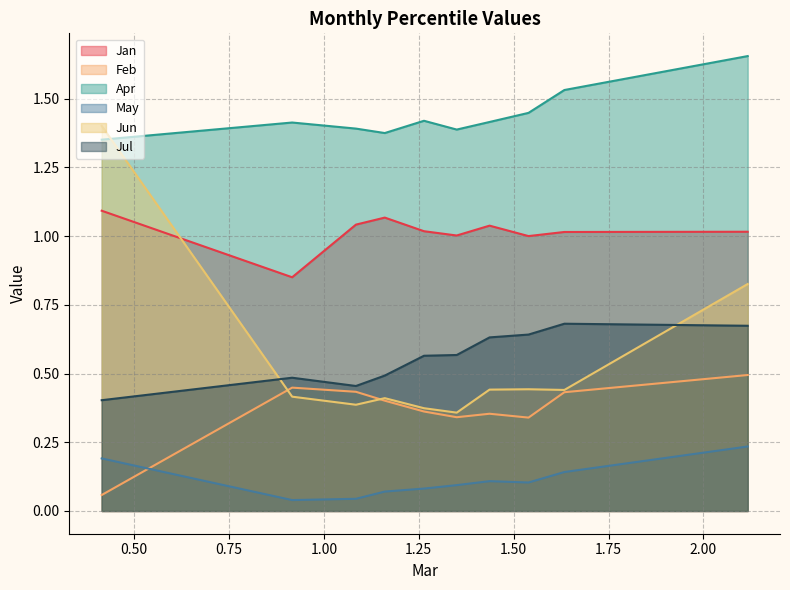

The Feb series shows 0.0 at pct05. True or false?

False